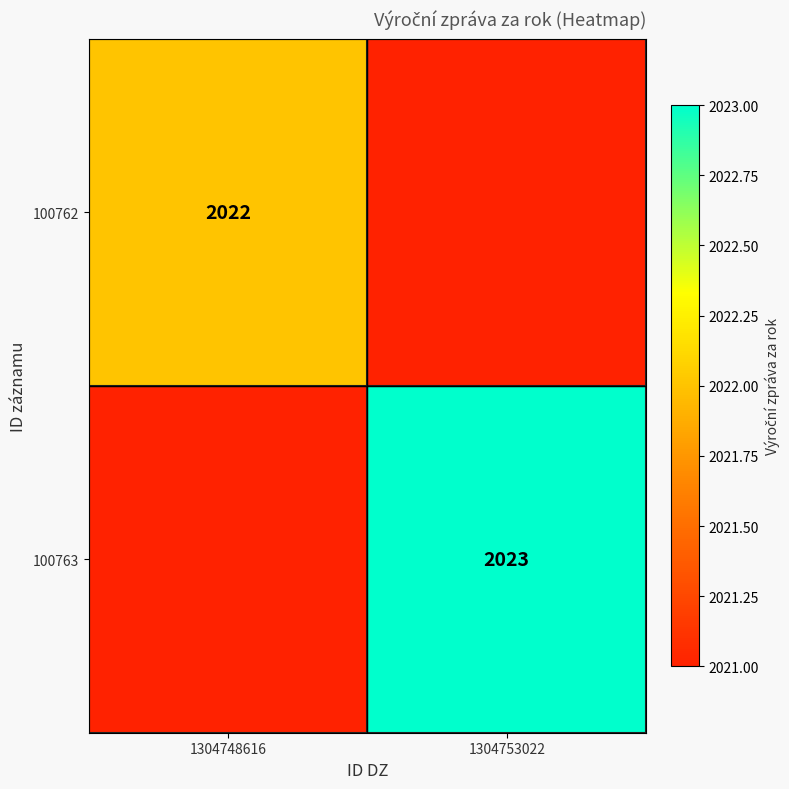

Is it true that 100763 equals 2958 at 1304753022?

False